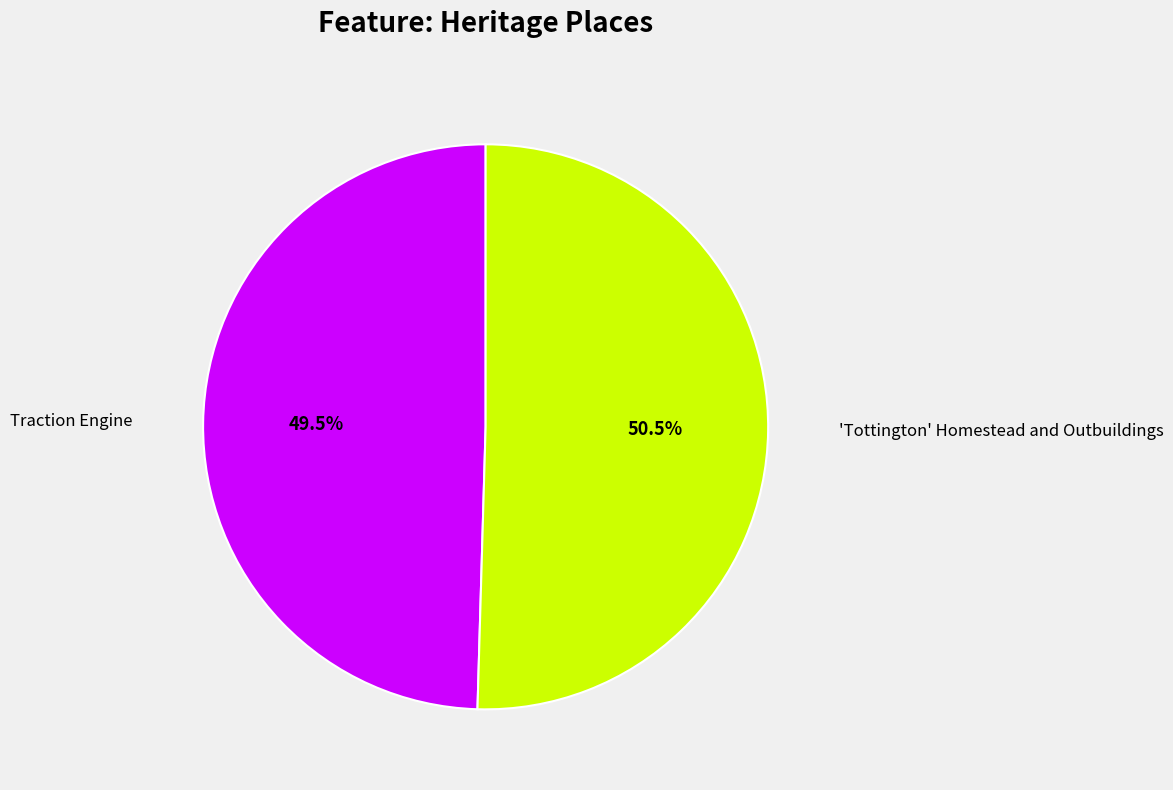

Is there any slice that represents more than half of the pie?

Yes